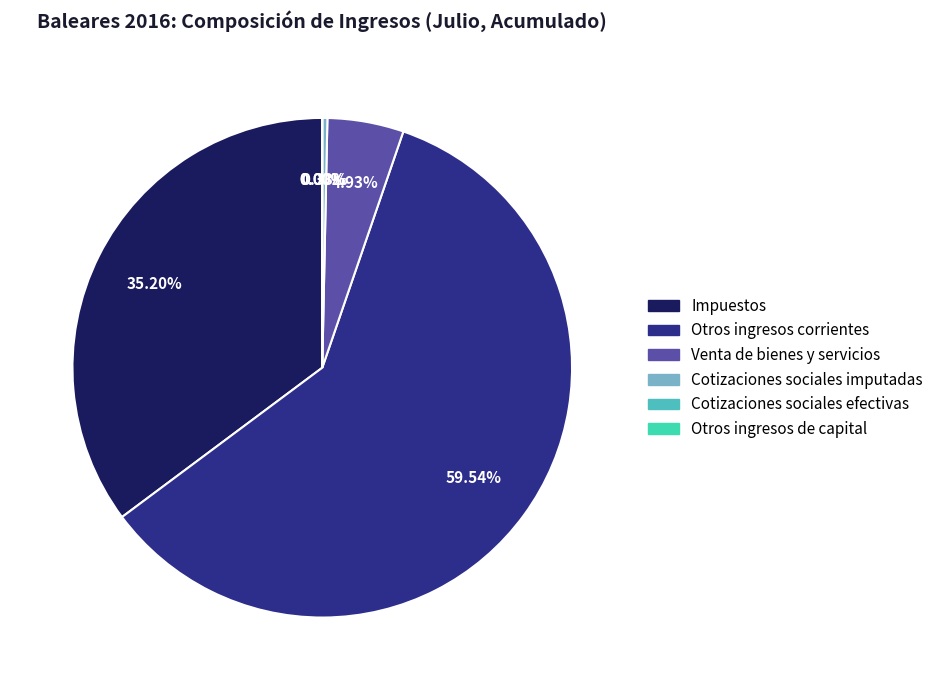

How many slices are in this pie chart?

6